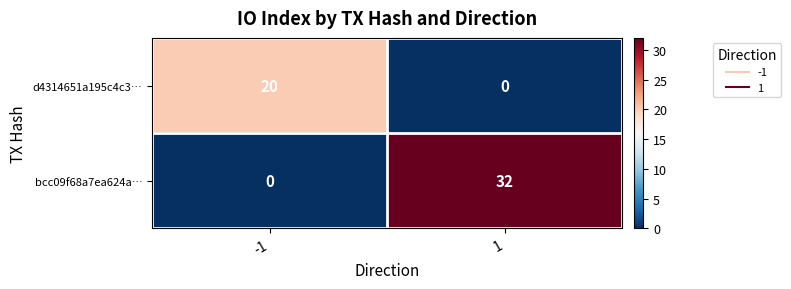

Rank the series at -1 from lowest to highest value.

bcc09f68a7ea624a…, d4314651a195c4c3…